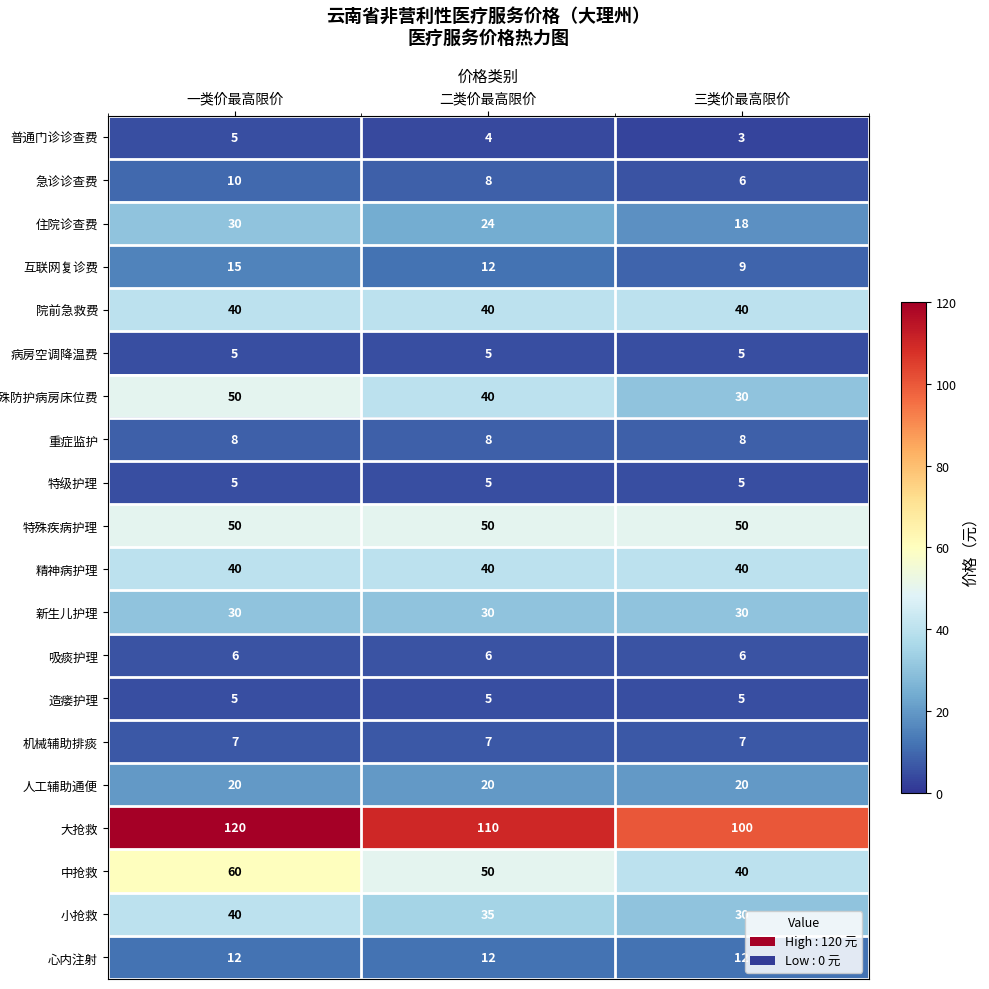

What is the maximum value shown in the chart?

120